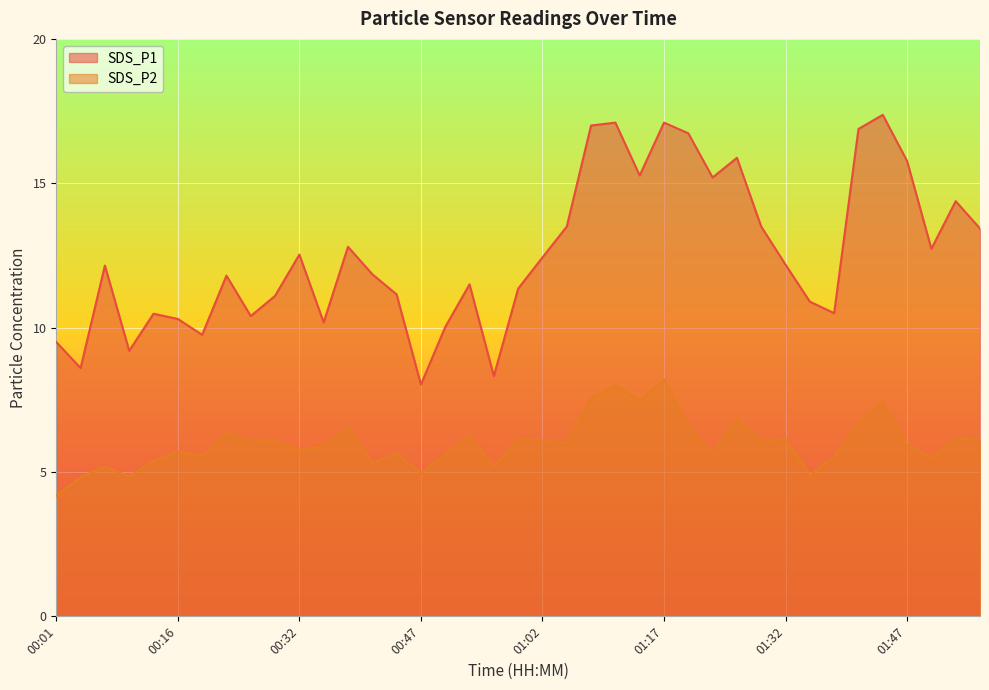

What is the average value of the SDS_P2 series?

6.0